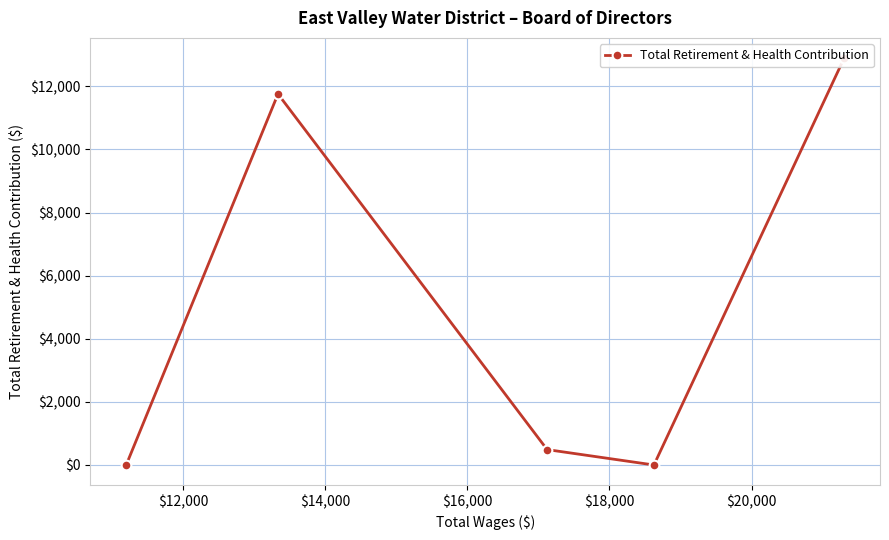

How many values are above zero?

3